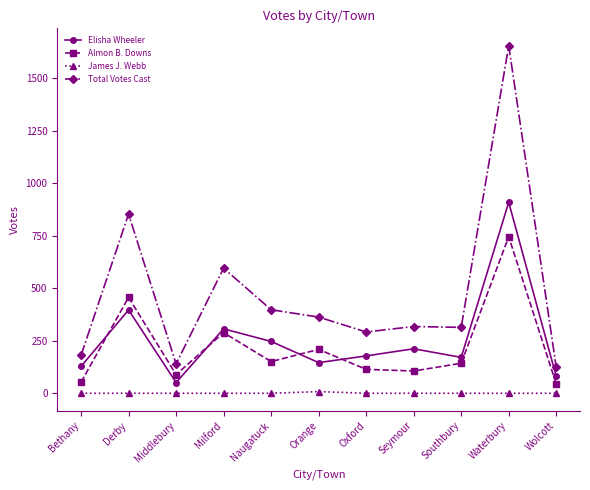

What is the spread (max minus min) of values at Middlebury?

140